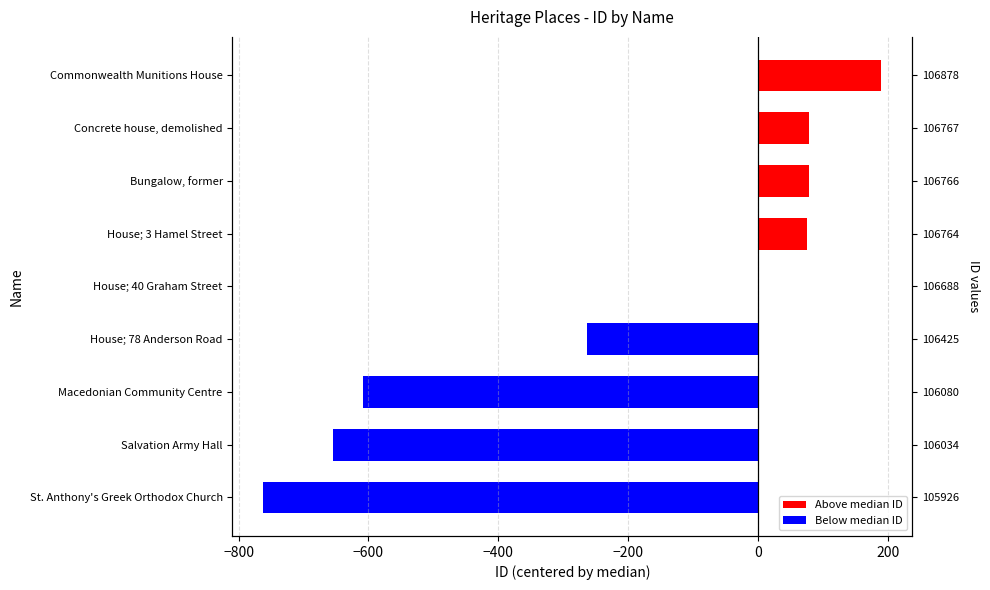

Rank the series at Commonwealth Munitions House from lowest to highest value.

Below median ID, Above median ID